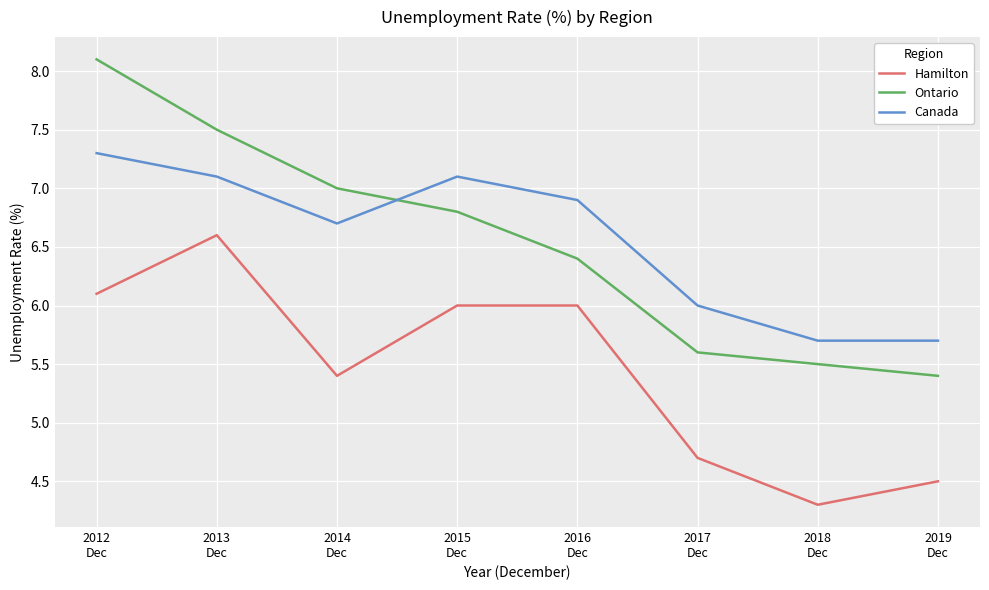

True or false: Ontario and Hamilton cross at least once.

False